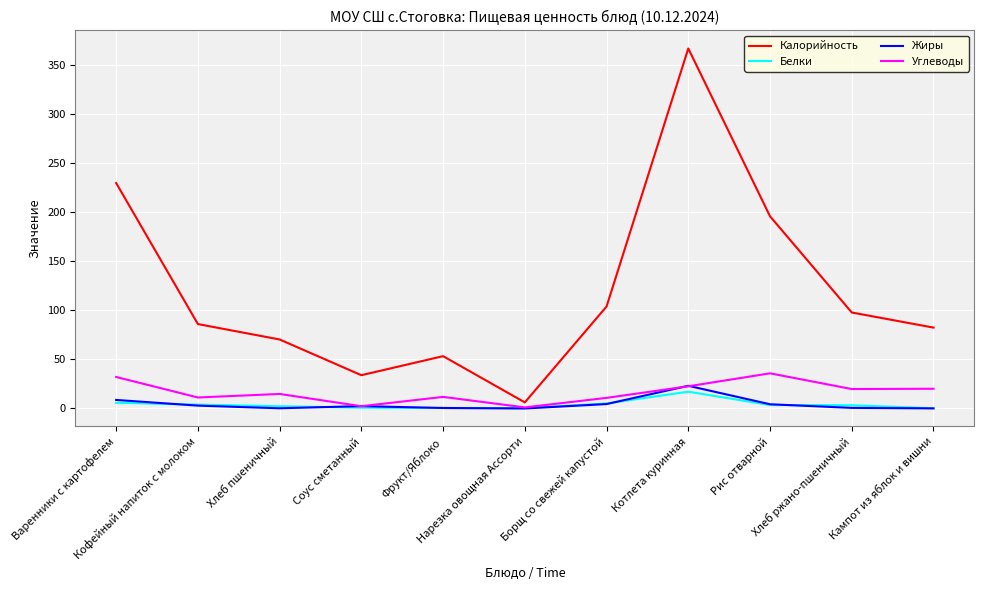

What is the spread (max minus min) of values at Кампот из яблок и вишни?

82.3